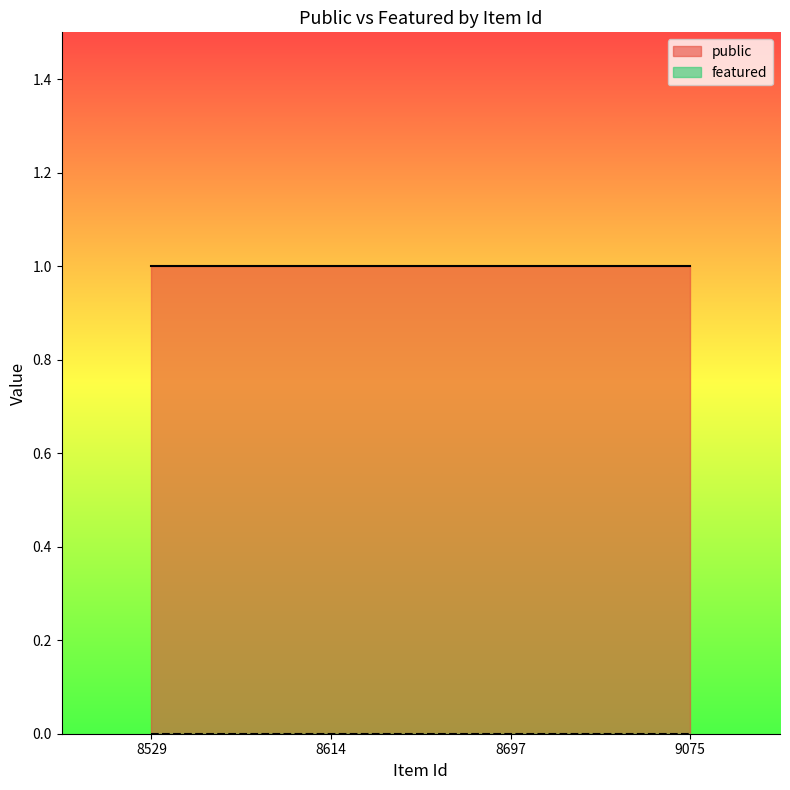

Which category has the highest value in the featured series?

8529